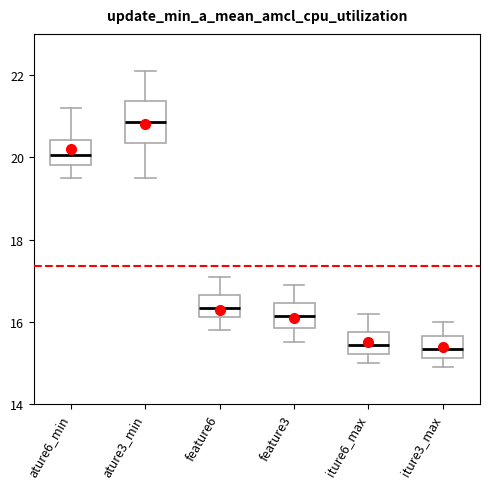

Reading left to right, transcribe this box plot: for each box, give where its median line is, the range the box spans, and where its two whiskers end, as read against the y-axis. The values are not printed on the chart, so give them approximately, as read against the axis.

ature6_min: median 20.0, box 19.8 to 20.4, whiskers 19.6 to 21.2
ature3_min: median 20.8, box 20.4 to 21.4, whiskers 19.6 to 22.2
feature6: median 16.4, box 16.2 to 16.6, whiskers 15.8 to 17.2
feature3: median 16.2, box 15.8 to 16.4, whiskers 15.6 to 17.0
iture6_max: median 15.4, box 15.2 to 15.8, whiskers 15.0 to 16.2
iture3_max: median 15.4, box 15.2 to 15.6, whiskers 15.0 to 16.0